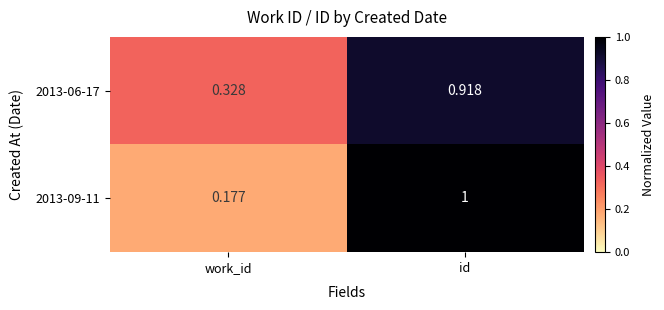

List the series in order of their overall mean, lowest first.

2013-09-11, 2013-06-17